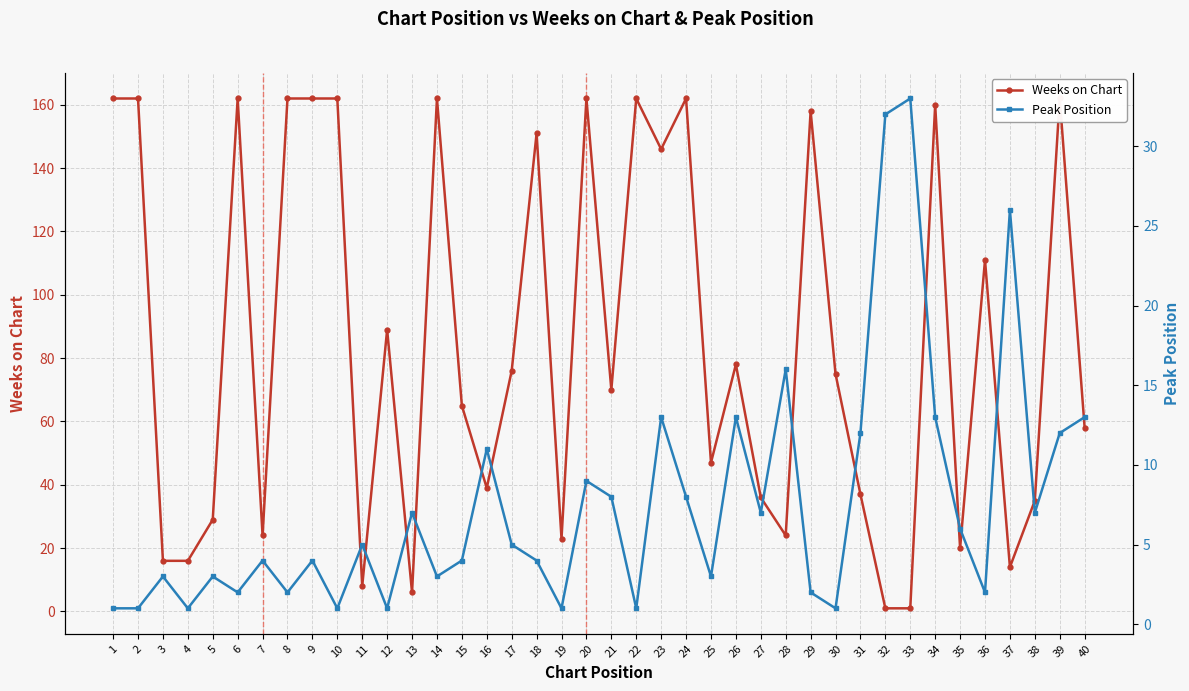

How many series are shown in this chart?

2